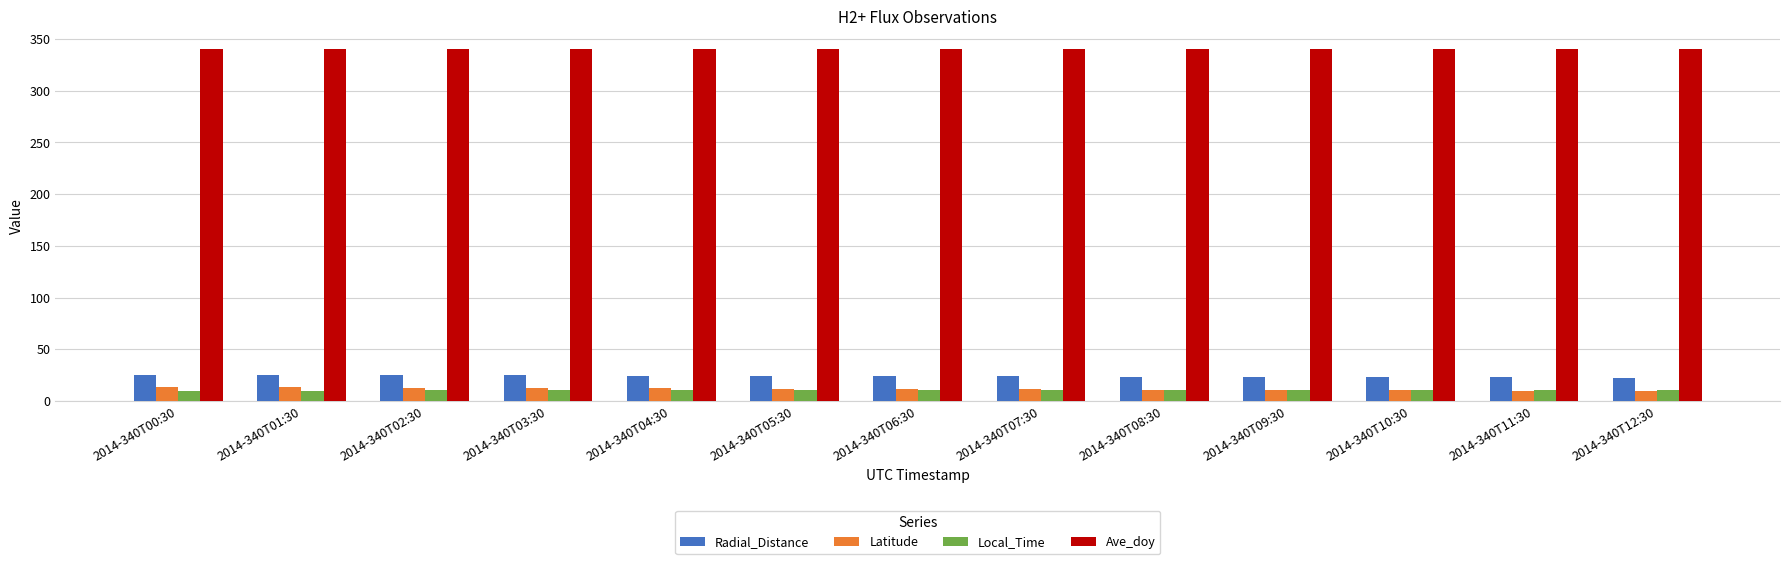

What is the value of the Local_Time bar at the 9th from the left?

10.4